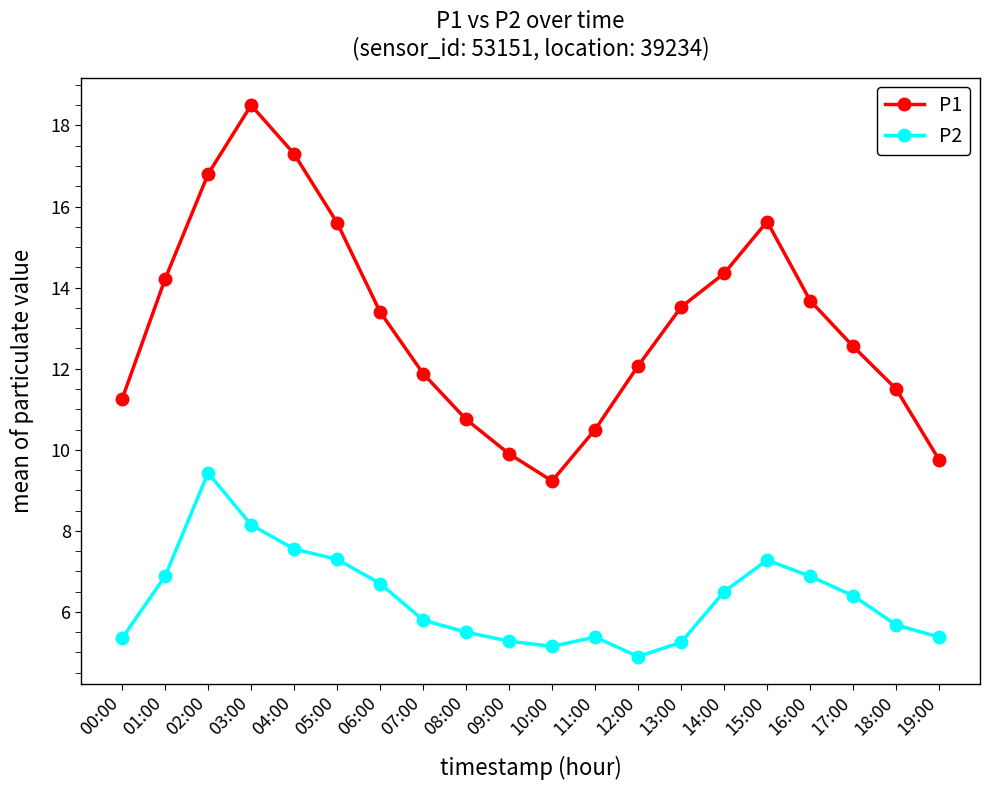

What is the total value across all series at 13:00?

18.8